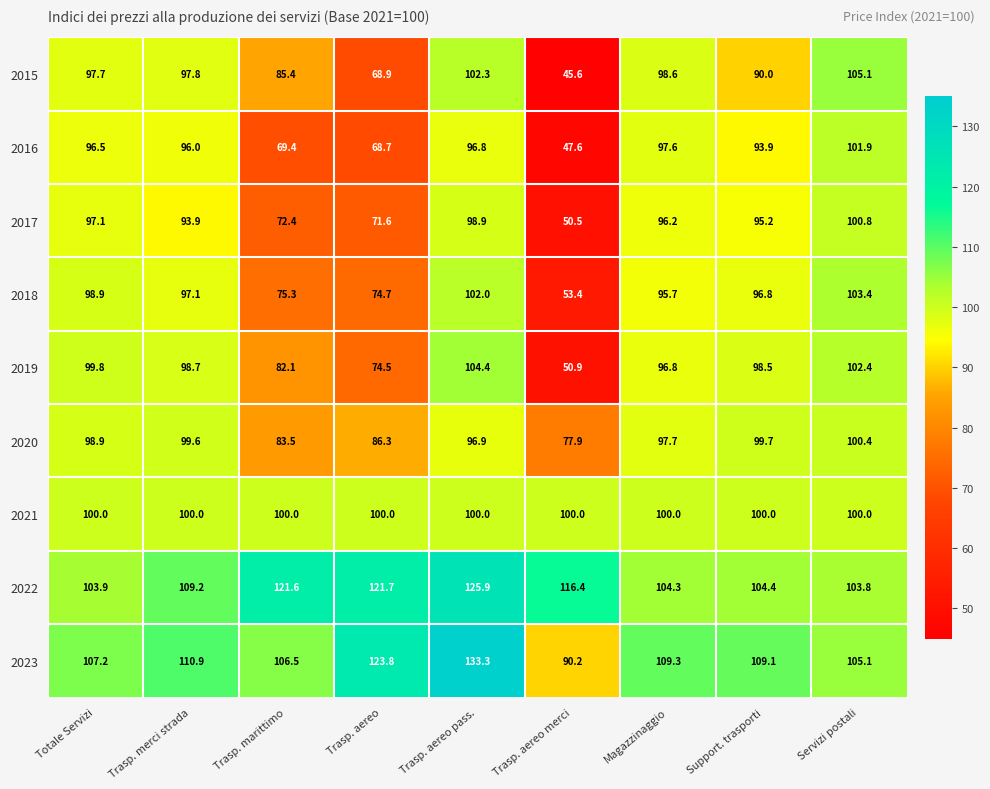

What is the difference between the highest and lowest values at Servizi postali?

5.1